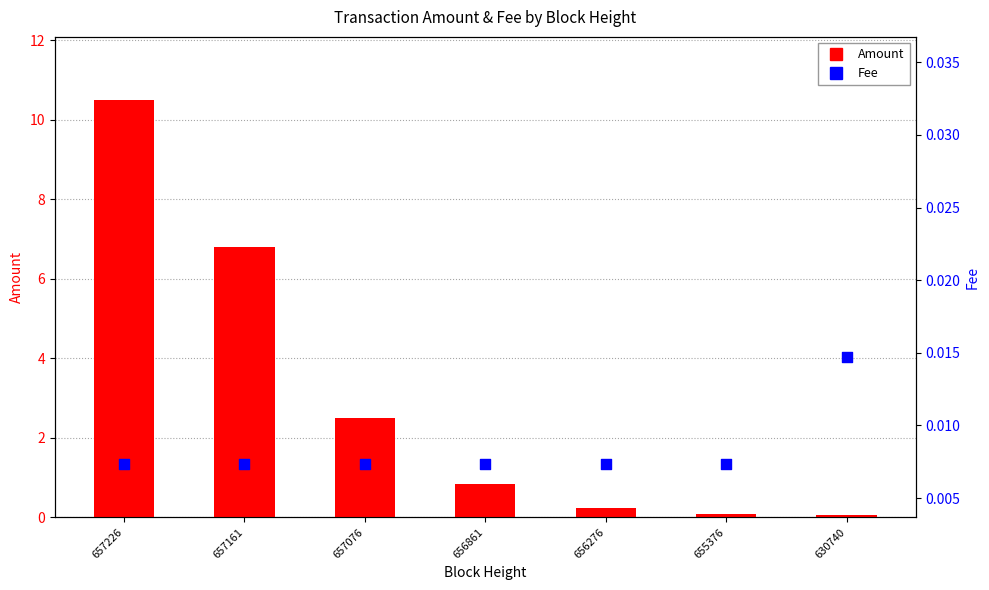

Which series has the widest spread of Y values?

Amount